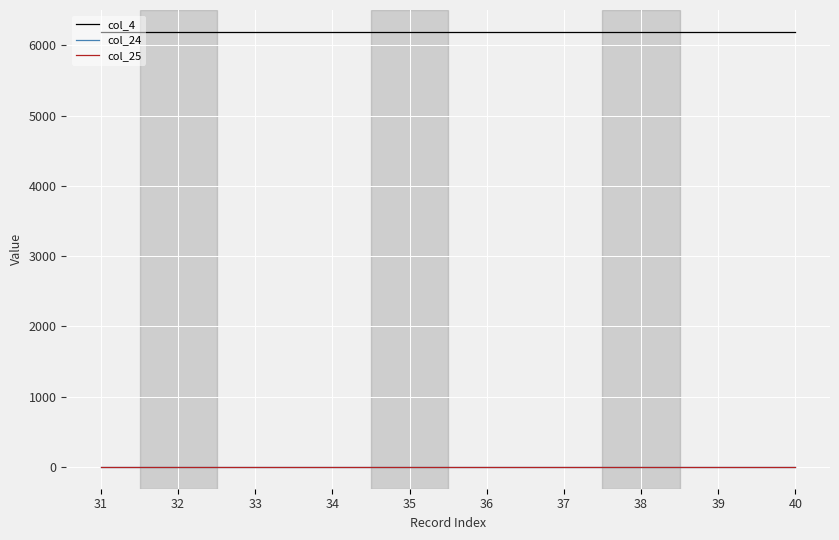

Is it true that col_25 equals 0.3 at 33?

True